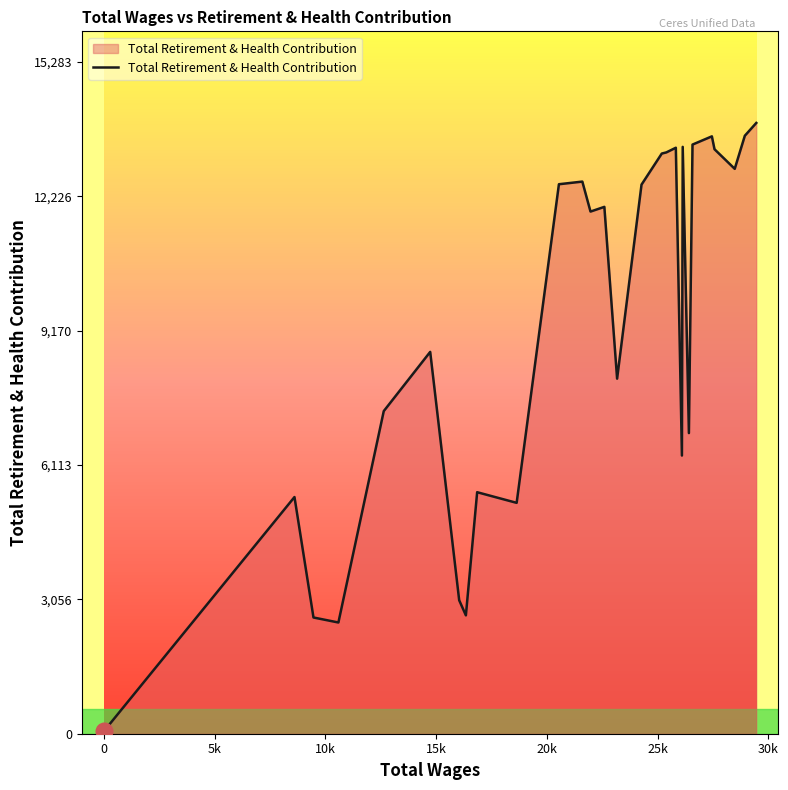

What is the maximum value shown in the chart?

13894